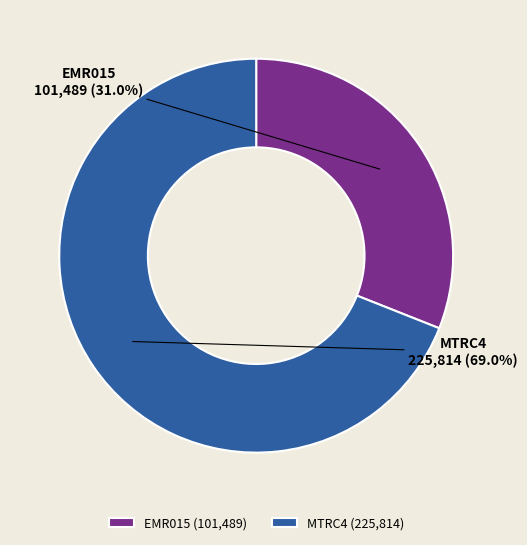

What percentage is the EMR015 slice, to the nearest percent?

31%